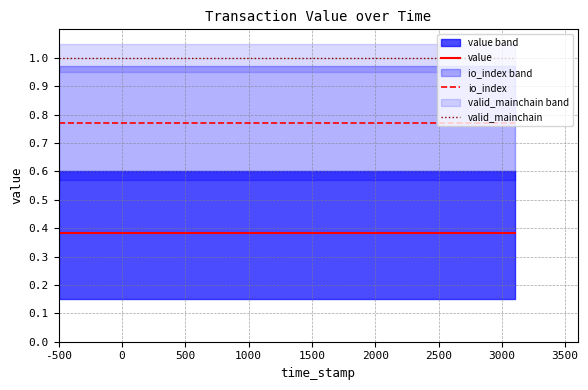

True or false: value and valid_mainchain intersect in this chart.

False